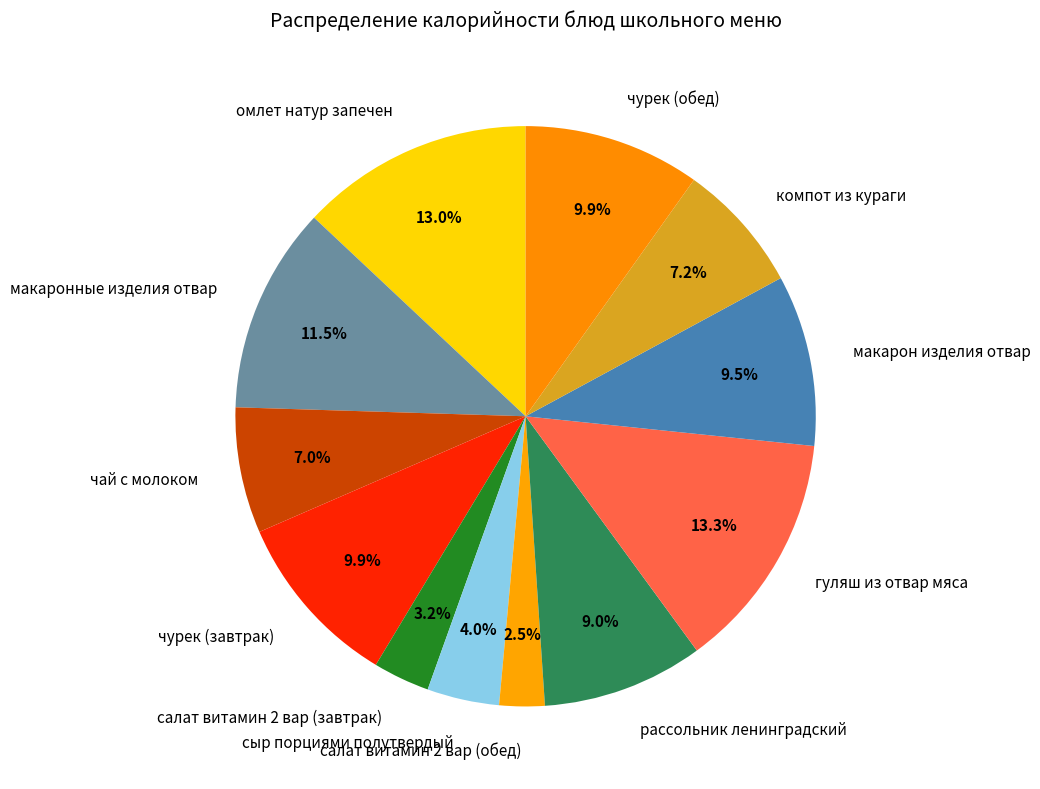

What percentage is the рассольник ленинградский slice, to the nearest percent?

9%